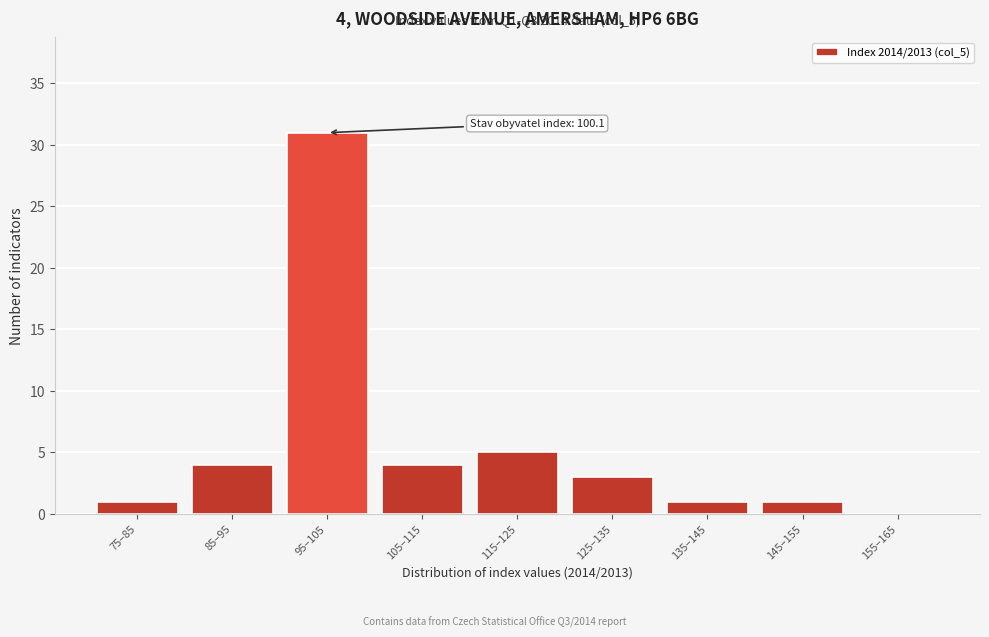

Reading left to right, extract all data points from this chart.

75–85=1	85–95=4	95–105=31	105–115=4	115–125=5	125–135=3	135–145=1	145–155=1	155–165=0